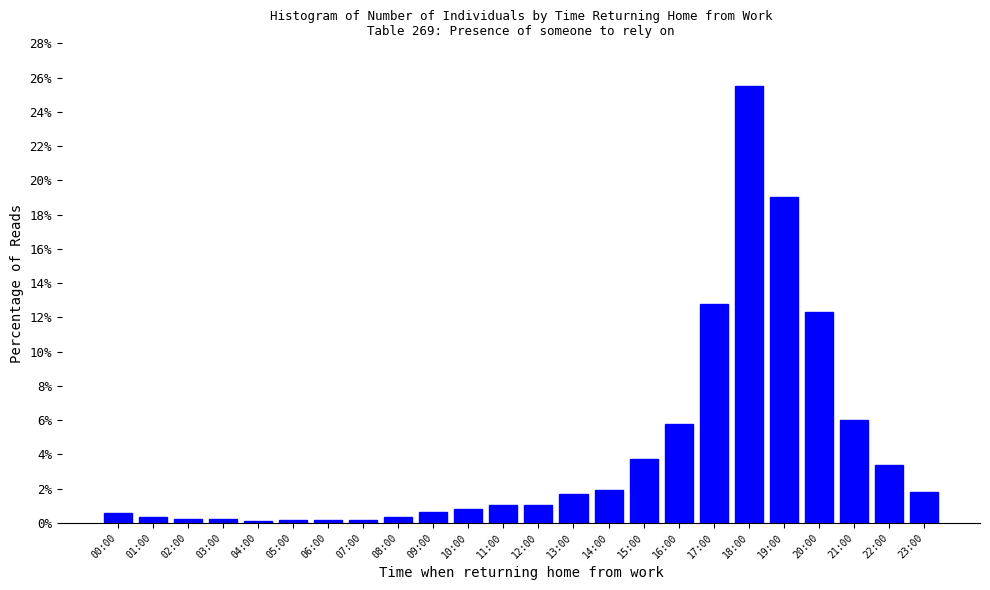

What is the ratio of the value at 23:00 to the value at 11:00?

1.7